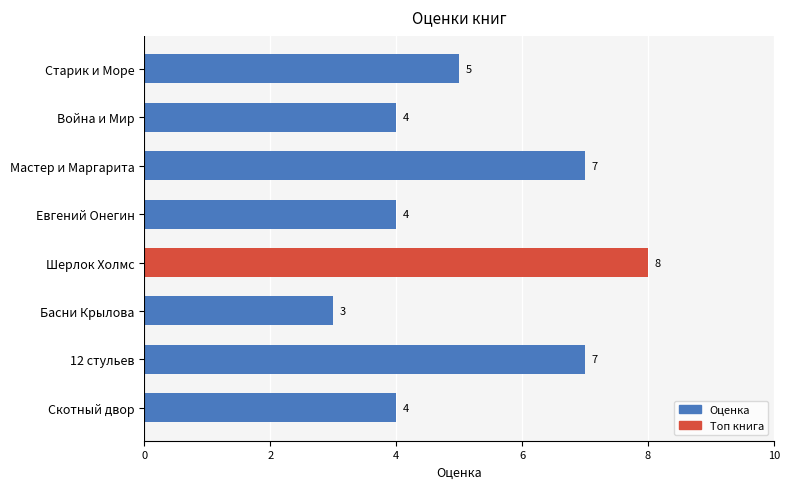

Approximately how many times larger is the value at Скотный двор compared to 12 стульев?

0.6